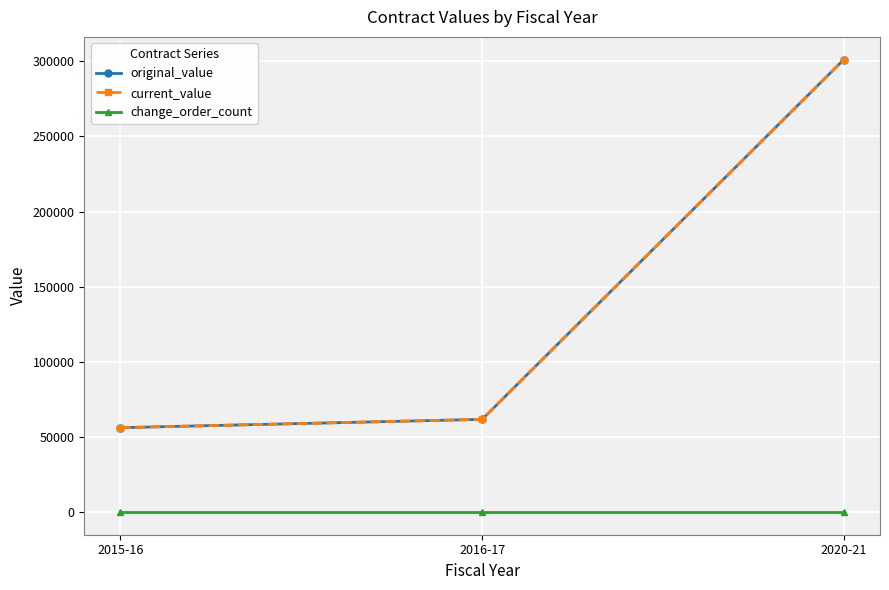

Which series has the widest spread of values?

original_value